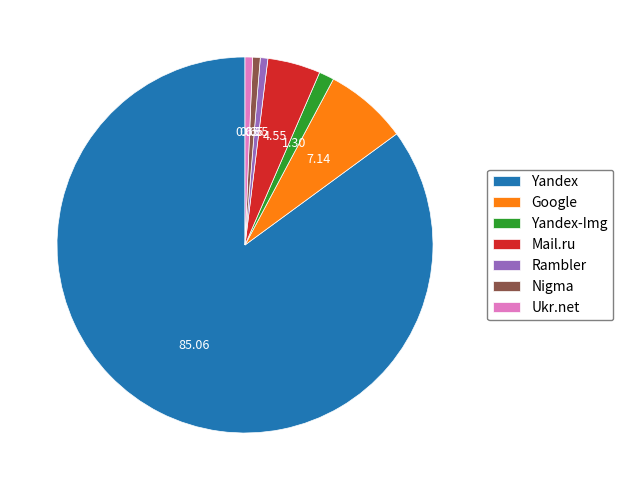

What is the ratio of the value at Yandex to the value at Mail.ru?

18.7